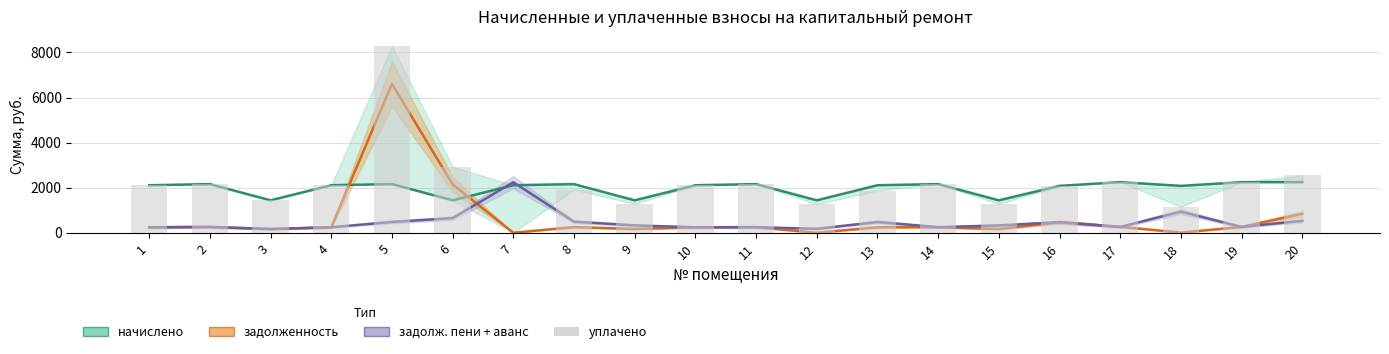

Where does the data first go above 2109?

1